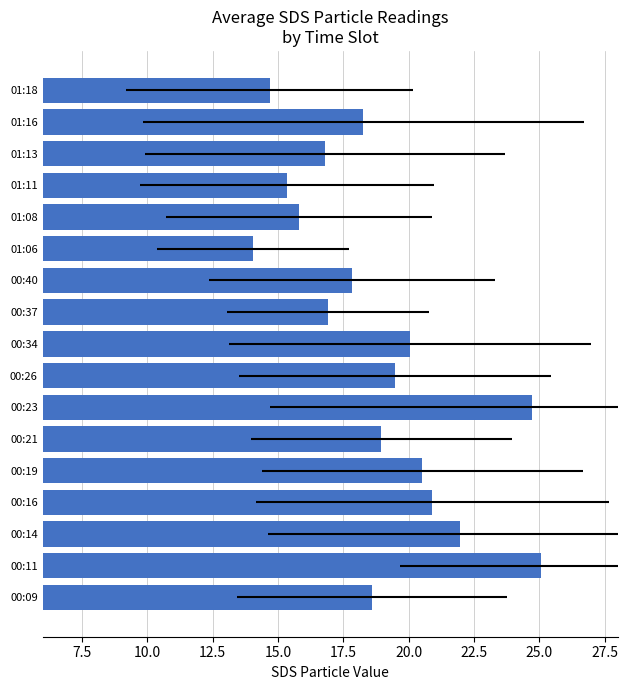

Reading left to right, what are all the values shown in this chart?

18.6	25.1	21.9	20.9	20.5	18.9	24.7	19.5	20.1	16.9	17.8	14.1	15.8	15.3	16.8	18.3	14.7